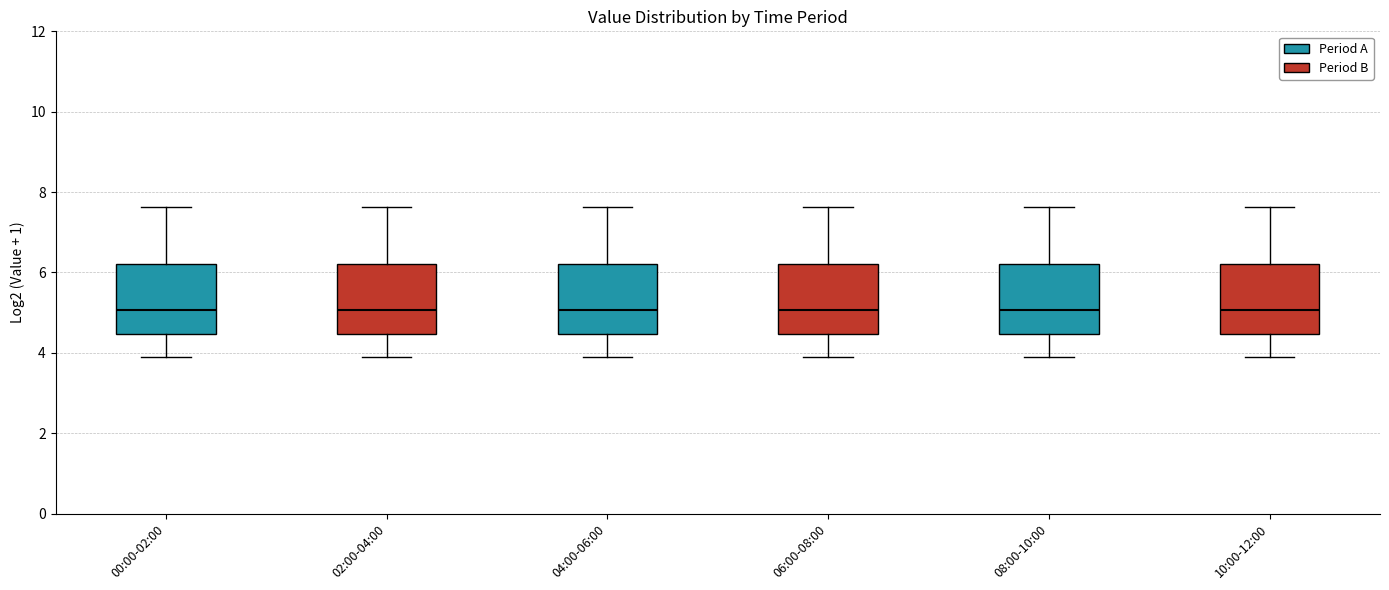

Reading left to right, transcribe this box plot: for each box, give where its median line is, the range the box spans, and where its two whiskers end, as read against the y-axis. The values are not printed on the chart, so give them approximately, as read against the axis.

00:00-02:00: median 5.0, box 4.4 to 6.2, whiskers 4.0 to 7.6
02:00-04:00: median 5.0, box 4.4 to 6.2, whiskers 4.0 to 7.6
04:00-06:00: median 5.0, box 4.4 to 6.2, whiskers 4.0 to 7.6
06:00-08:00: median 5.0, box 4.4 to 6.2, whiskers 4.0 to 7.6
08:00-10:00: median 5.0, box 4.4 to 6.2, whiskers 4.0 to 7.6
10:00-12:00: median 5.0, box 4.4 to 6.2, whiskers 4.0 to 7.6